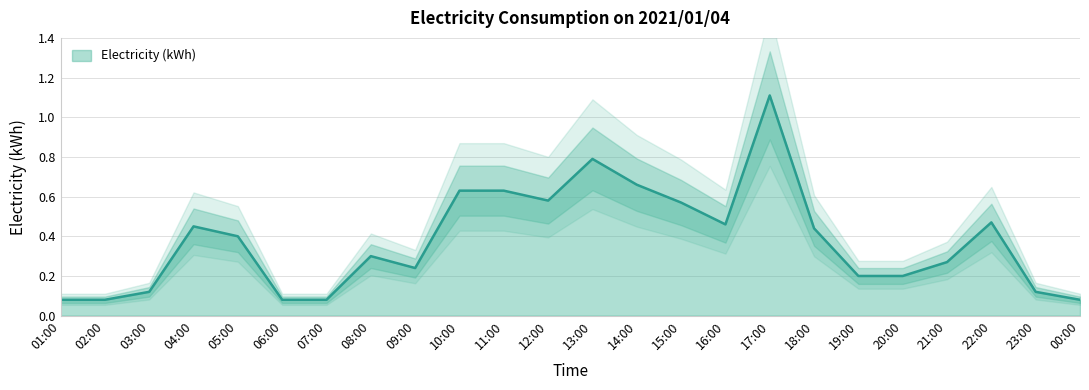

How many lines are shown in the chart?

1